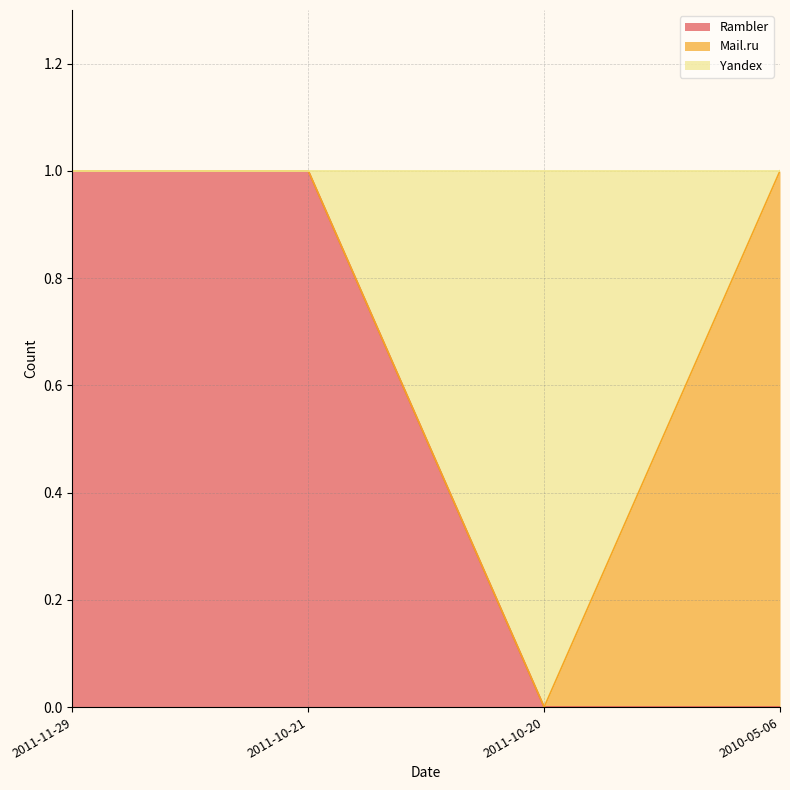

Which category has the highest value in the Yandex series?

2011-11-29